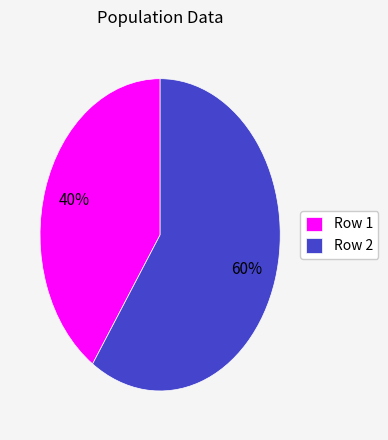

To the nearest percent, what percentage of the pie is Row 1?

40%